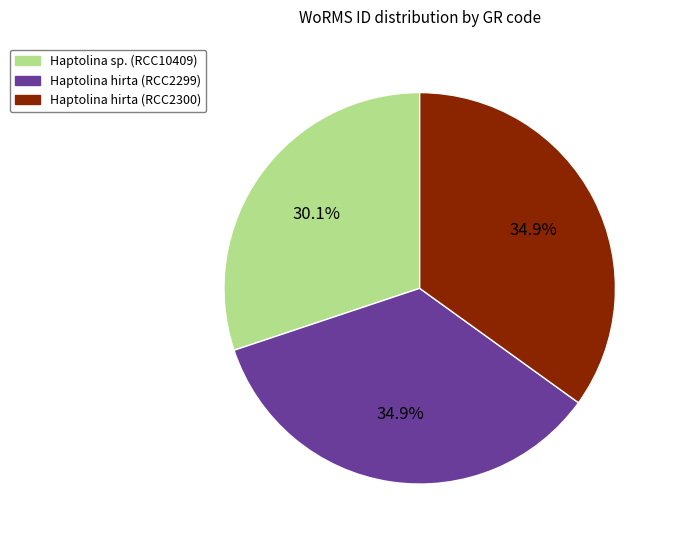

To the nearest percent, what is the average slice percentage?

33%